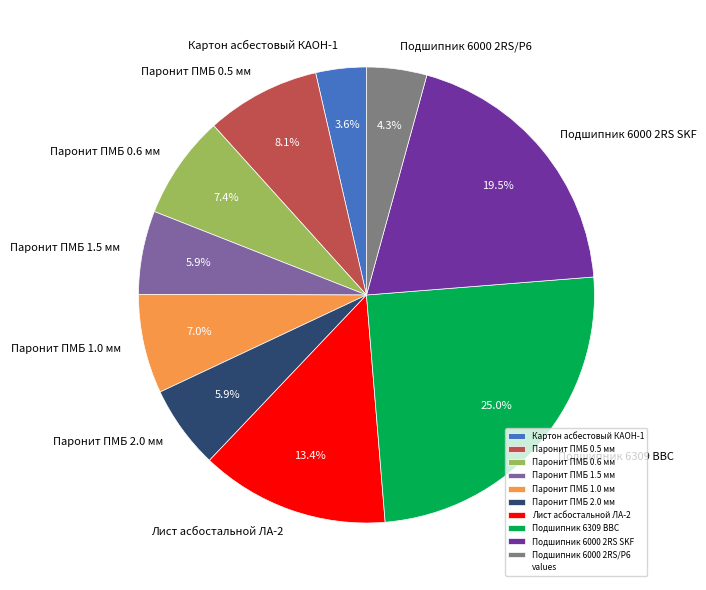

To the nearest percent, what portion does Паронит ПМБ 0.6 мм represent?

7%